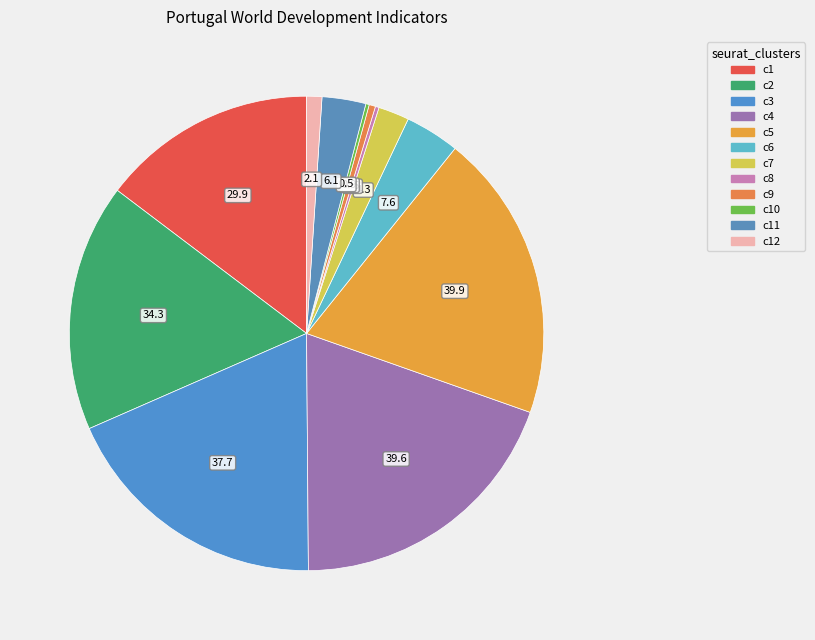

Is there any slice that represents more than half of the pie?

No